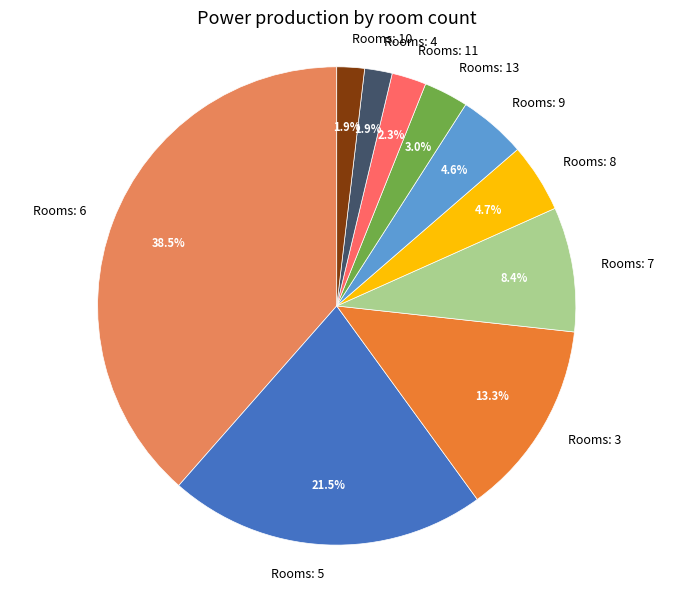

What percentage is NOT represented by Rooms: 9?

95.4%